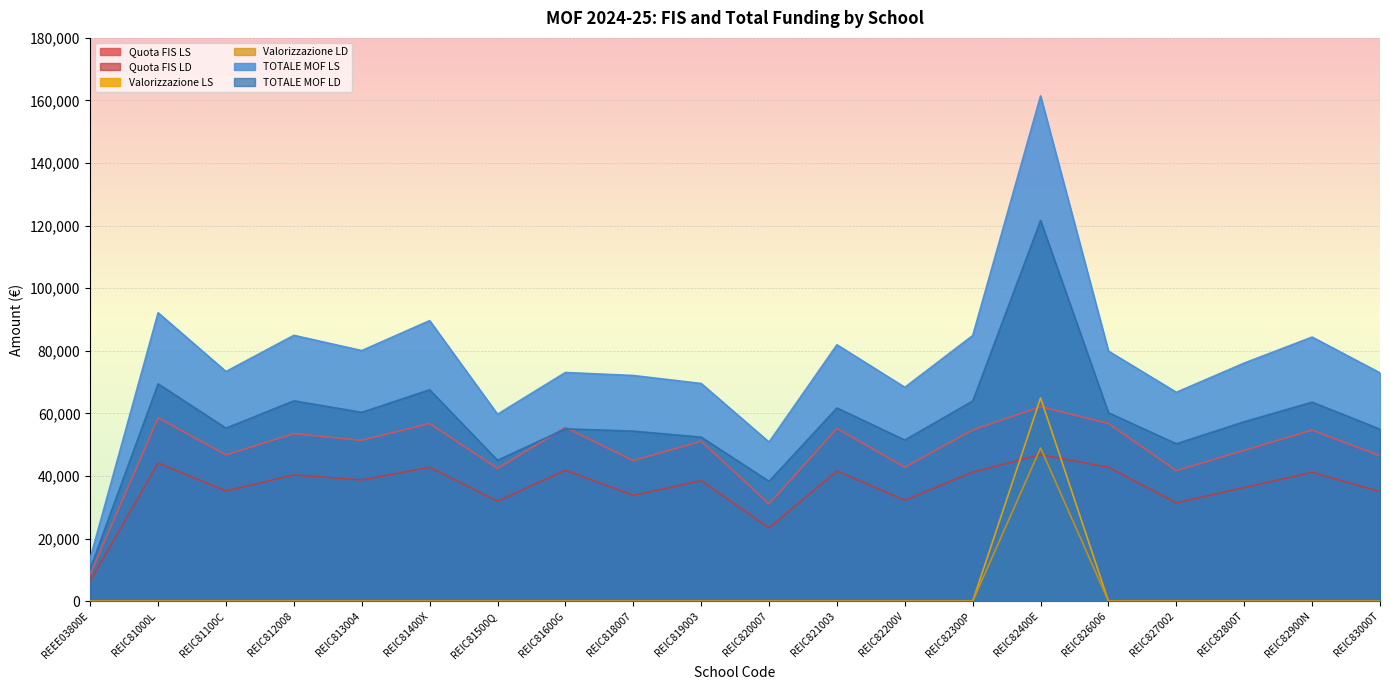

What are all the series names shown in the legend?

Quota FIS LS, Quota FIS LD, Valorizzazione LS, Valorizzazione LD, TOTALE MOF LS, TOTALE MOF LD